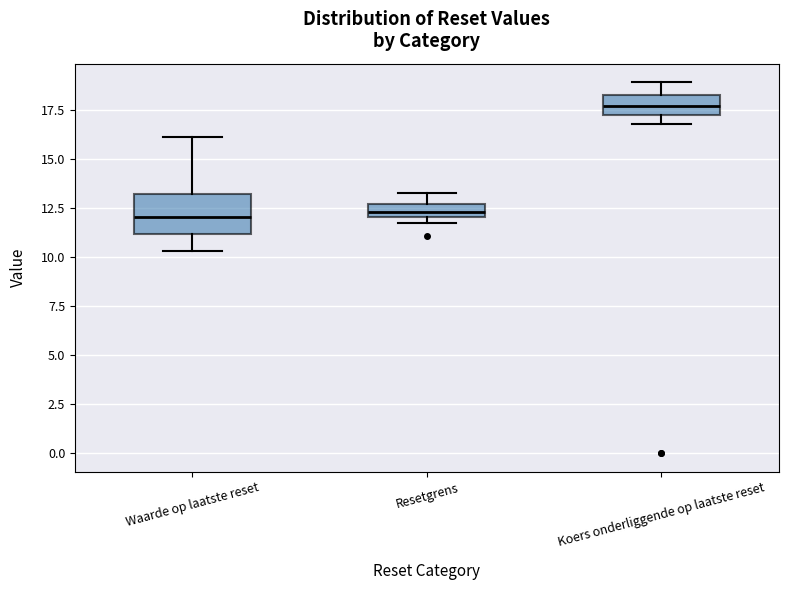

Where is the upper edge of the box for Resetgrens on the y-axis? The values are not printed on the chart, so give them approximately, as read against the axis.

12.5